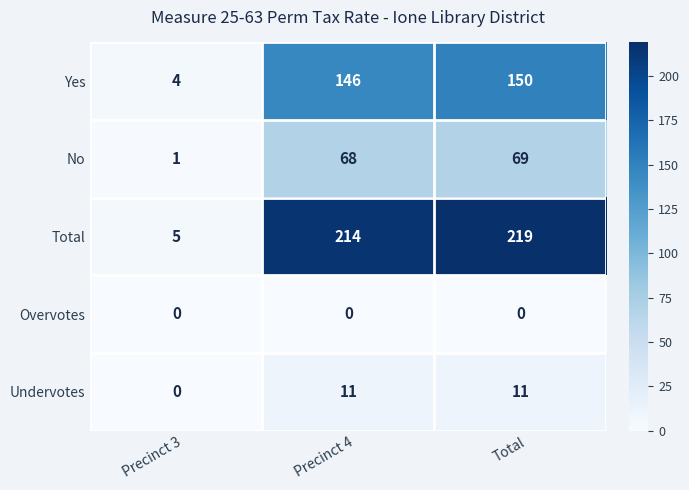

Reading left to right, list all the values displayed in this chart.

Yes: 4	146	150
No: 1	68	69
Total: 5	214	219
Overvotes: 0	0	0
Undervotes: 0	11	11